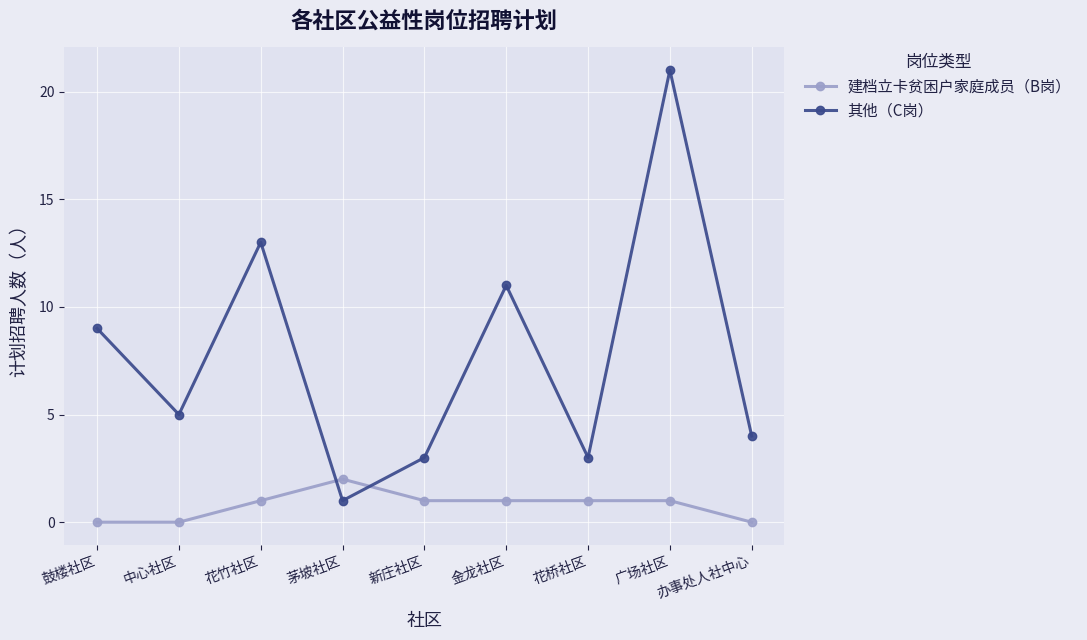

At how many categories does at least one series exceed 19?

1